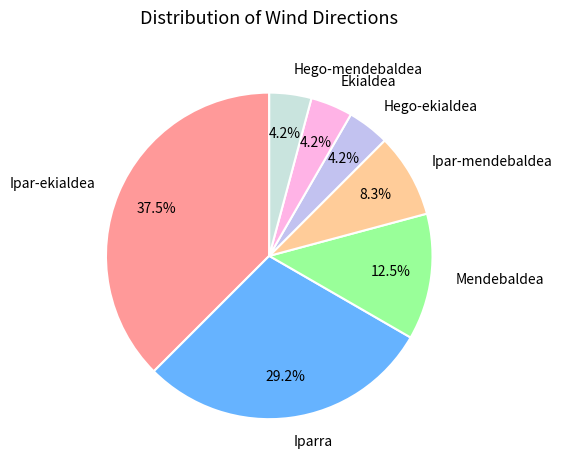

Count the number of slices in the pie.

7